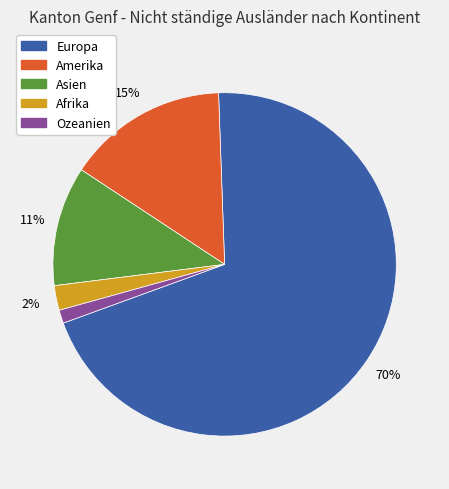

To the nearest percent, what percentage of the pie is Amerika?

15%